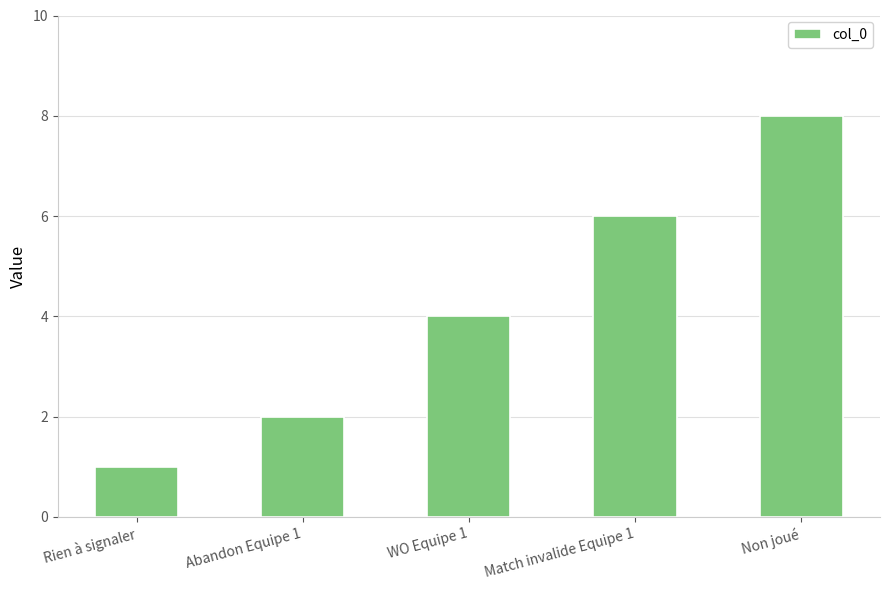

Approximately how many times larger is the value at Rien à signaler compared to Abandon Equipe 1?

0.5